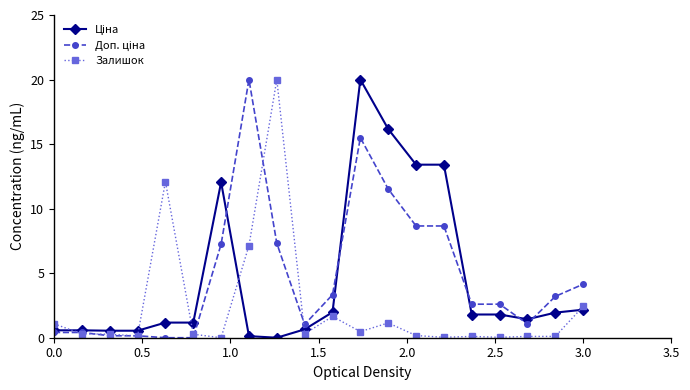

At how many categories does at least one series exceed 5?

8